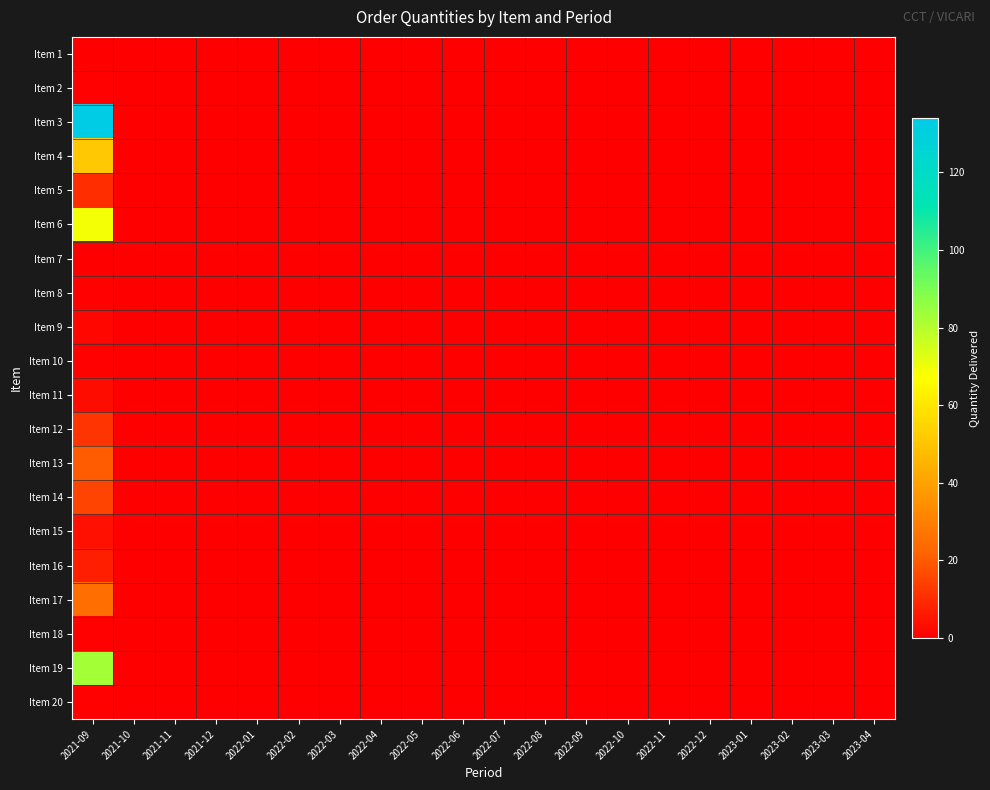

Reading left to right, list all the values displayed in this chart.

Item 1: 2021-09=0	2021-10=0	2021-11=0	2021-12=0	2022-01=0	2022-02=0	2022-03=0	2022-04=0	2022-05=0	2022-06=0	2022-07=0	2022-08=0	2022-09=0	2022-10=0	2022-11=0	2022-12=0	2023-01=0	2023-02=0	2023-03=0	2023-04=0
Item 2: 2021-09=1	2021-10=0	2021-11=0	2021-12=0	2022-01=0	2022-02=0	2022-03=0	2022-04=0	2022-05=0	2022-06=0	2022-07=0	2022-08=0	2022-09=0	2022-10=0	2022-11=0	2022-12=0	2023-01=0	2023-02=0	2023-03=0	2023-04=0
Item 3: 2021-09=134	2021-10=0	2021-11=0	2021-12=0	2022-01=0	2022-02=0	2022-03=0	2022-04=0	2022-05=0	2022-06=0	2022-07=0	2022-08=0	2022-09=0	2022-10=0	2022-11=0	2022-12=0	2023-01=0	2023-02=0	2023-03=0	2023-04=0
Item 4: 2021-09=51	2021-10=0	2021-11=0	2021-12=0	2022-01=0	2022-02=0	2022-03=0	2022-04=0	2022-05=0	2022-06=0	2022-07=0	2022-08=0	2022-09=0	2022-10=0	2022-11=0	2022-12=0	2023-01=0	2023-02=0	2023-03=0	2023-04=0
Item 5: 2021-09=10	2021-10=0	2021-11=0	2021-12=0	2022-01=0	2022-02=0	2022-03=0	2022-04=0	2022-05=0	2022-06=0	2022-07=0	2022-08=0	2022-09=0	2022-10=0	2022-11=0	2022-12=0	2023-01=0	2023-02=0	2023-03=0	2023-04=0
Item 6: 2021-09=69	2021-10=0	2021-11=0	2021-12=0	2022-01=0	2022-02=0	2022-03=0	2022-04=0	2022-05=0	2022-06=0	2022-07=0	2022-08=0	2022-09=0	2022-10=0	2022-11=0	2022-12=0	2023-01=0	2023-02=0	2023-03=0	2023-04=0
Item 7: 2021-09=0	2021-10=0	2021-11=0	2021-12=0	2022-01=0	2022-02=0	2022-03=0	2022-04=0	2022-05=0	2022-06=0	2022-07=0	2022-08=0	2022-09=0	2022-10=0	2022-11=0	2022-12=0	2023-01=0	2023-02=0	2023-03=0	2023-04=0
Item 8: 2021-09=1	2021-10=0	2021-11=0	2021-12=0	2022-01=0	2022-02=0	2022-03=0	2022-04=0	2022-05=0	2022-06=0	2022-07=0	2022-08=0	2022-09=0	2022-10=0	2022-11=0	2022-12=0	2023-01=0	2023-02=0	2023-03=0	2023-04=0
Item 9: 2021-09=2	2021-10=0	2021-11=0	2021-12=0	2022-01=0	2022-02=0	2022-03=0	2022-04=0	2022-05=0	2022-06=0	2022-07=0	2022-08=0	2022-09=0	2022-10=0	2022-11=0	2022-12=0	2023-01=0	2023-02=0	2023-03=0	2023-04=0
Item 10: 2021-09=1	2021-10=0	2021-11=0	2021-12=0	2022-01=0	2022-02=0	2022-03=0	2022-04=0	2022-05=0	2022-06=0	2022-07=0	2022-08=0	2022-09=0	2022-10=0	2022-11=0	2022-12=0	2023-01=0	2023-02=0	2023-03=0	2023-04=0
Item 11: 2021-09=3	2021-10=0	2021-11=0	2021-12=0	2022-01=0	2022-02=0	2022-03=0	2022-04=0	2022-05=0	2022-06=0	2022-07=0	2022-08=0	2022-09=0	2022-10=0	2022-11=0	2022-12=0	2023-01=0	2023-02=0	2023-03=0	2023-04=0
Item 12: 2021-09=12	2021-10=0	2021-11=0	2021-12=0	2022-01=0	2022-02=0	2022-03=0	2022-04=0	2022-05=0	2022-06=0	2022-07=0	2022-08=0	2022-09=0	2022-10=0	2022-11=0	2022-12=0	2023-01=0	2023-02=0	2023-03=0	2023-04=0
Item 13: 2021-09=20	2021-10=0	2021-11=0	2021-12=0	2022-01=0	2022-02=0	2022-03=0	2022-04=0	2022-05=0	2022-06=0	2022-07=0	2022-08=0	2022-09=0	2022-10=0	2022-11=0	2022-12=0	2023-01=0	2023-02=0	2023-03=0	2023-04=0
Item 14: 2021-09=15	2021-10=0	2021-11=0	2021-12=0	2022-01=0	2022-02=0	2022-03=0	2022-04=0	2022-05=0	2022-06=0	2022-07=0	2022-08=0	2022-09=0	2022-10=0	2022-11=0	2022-12=0	2023-01=0	2023-02=0	2023-03=0	2023-04=0
Item 15: 2021-09=4	2021-10=0	2021-11=0	2021-12=0	2022-01=0	2022-02=0	2022-03=0	2022-04=0	2022-05=0	2022-06=0	2022-07=0	2022-08=0	2022-09=0	2022-10=0	2022-11=0	2022-12=0	2023-01=0	2023-02=0	2023-03=0	2023-04=0
Item 16: 2021-09=7	2021-10=0	2021-11=0	2021-12=0	2022-01=0	2022-02=0	2022-03=0	2022-04=0	2022-05=0	2022-06=0	2022-07=0	2022-08=0	2022-09=0	2022-10=0	2022-11=0	2022-12=0	2023-01=0	2023-02=0	2023-03=0	2023-04=0
Item 17: 2021-09=25	2021-10=0	2021-11=0	2021-12=0	2022-01=0	2022-02=0	2022-03=0	2022-04=0	2022-05=0	2022-06=0	2022-07=0	2022-08=0	2022-09=0	2022-10=0	2022-11=0	2022-12=0	2023-01=0	2023-02=0	2023-03=0	2023-04=0
Item 18: 2021-09=1	2021-10=0	2021-11=0	2021-12=0	2022-01=0	2022-02=0	2022-03=0	2022-04=0	2022-05=0	2022-06=0	2022-07=0	2022-08=0	2022-09=0	2022-10=0	2022-11=0	2022-12=0	2023-01=0	2023-02=0	2023-03=0	2023-04=0
Item 19: 2021-09=83	2021-10=0	2021-11=0	2021-12=0	2022-01=0	2022-02=0	2022-03=0	2022-04=0	2022-05=0	2022-06=0	2022-07=0	2022-08=0	2022-09=0	2022-10=0	2022-11=0	2022-12=0	2023-01=0	2023-02=0	2023-03=0	2023-04=0
Item 20: 2021-09=1	2021-10=0	2021-11=0	2021-12=0	2022-01=0	2022-02=0	2022-03=0	2022-04=0	2022-05=0	2022-06=0	2022-07=0	2022-08=0	2022-09=0	2022-10=0	2022-11=0	2022-12=0	2023-01=0	2023-02=0	2023-03=0	2023-04=0